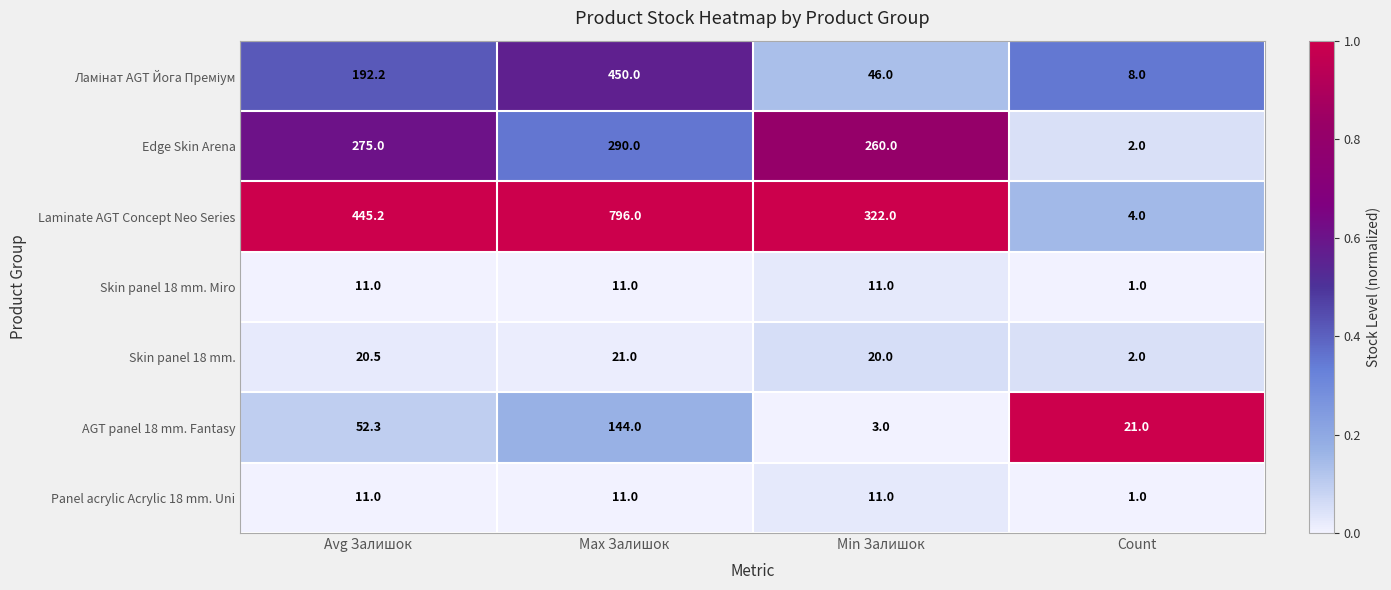

What is the sum of all Skin panel 18 mm. values?

63.5